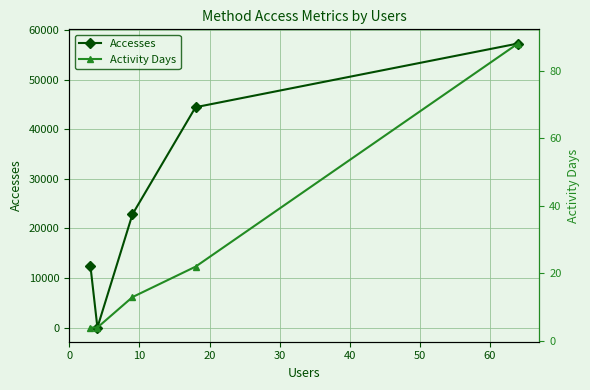

What is the highest value of the Accesses series?

57284